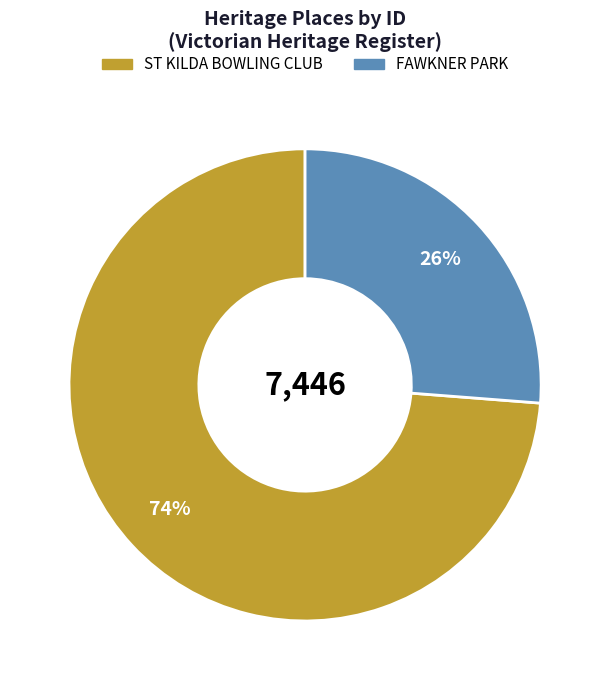

Combined, do FAWKNER PARK and ST KILDA BOWLING CLUB account for over 50%?

Yes